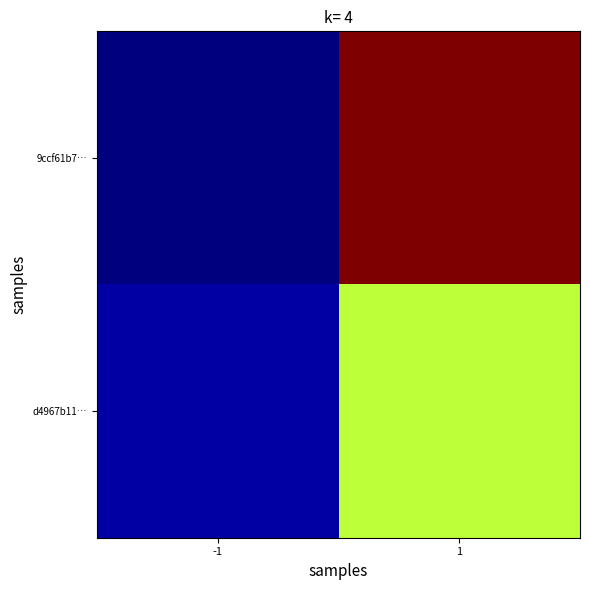

Which series has the widest spread of values?

9ccf61b7…